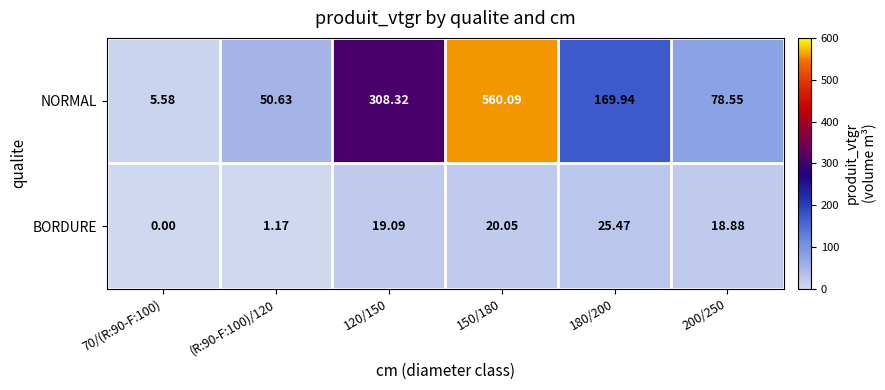

Which series has the largest total across all categories?

NORMAL